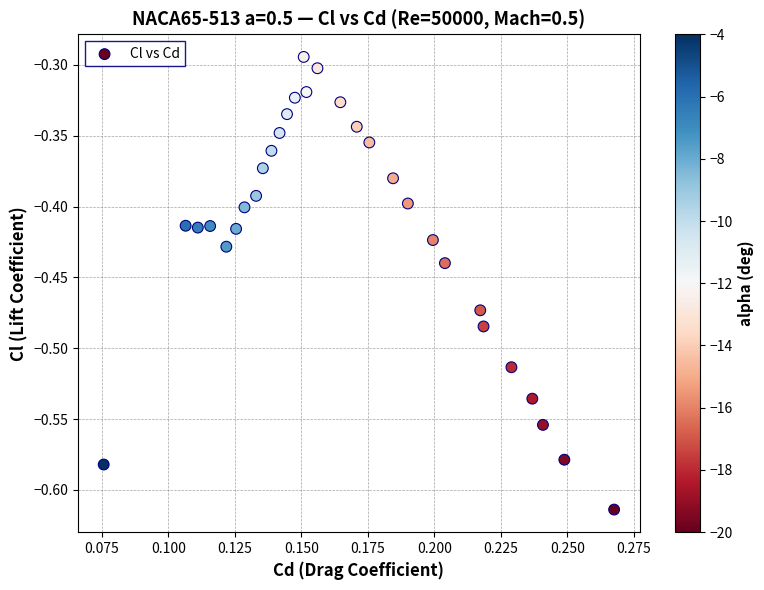

What is the range of Y values (max minus min)?

0.3